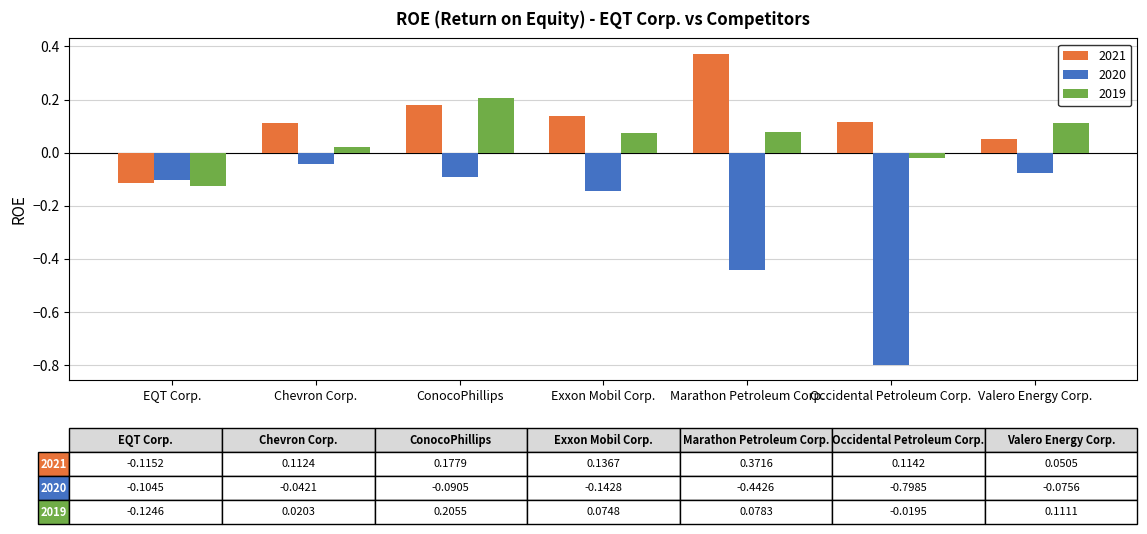

What is the difference between the 2020 values at Exxon Mobil Corp. and Marathon Petroleum Corp.?

0.3